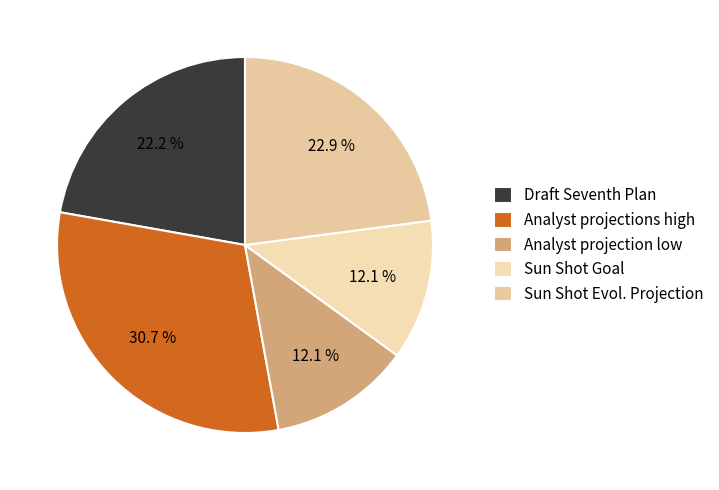

What is the ratio of the value at Sun Shot Evol. Projection to the value at Draft Seventh Plan?

1.0